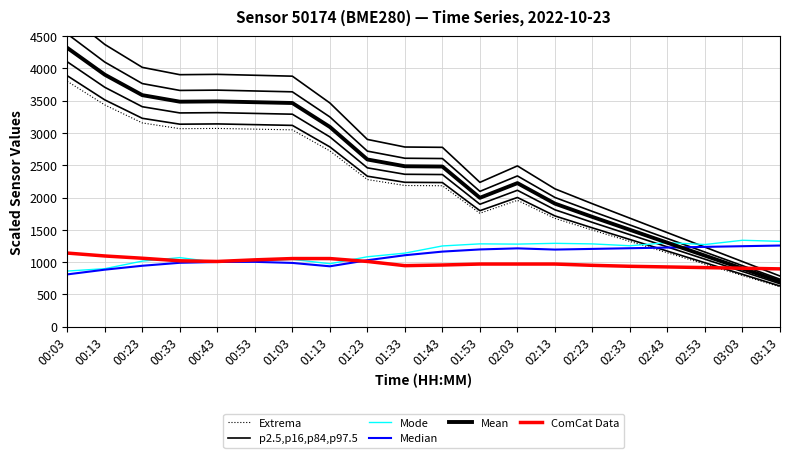

What position from the right is 03:03?

2